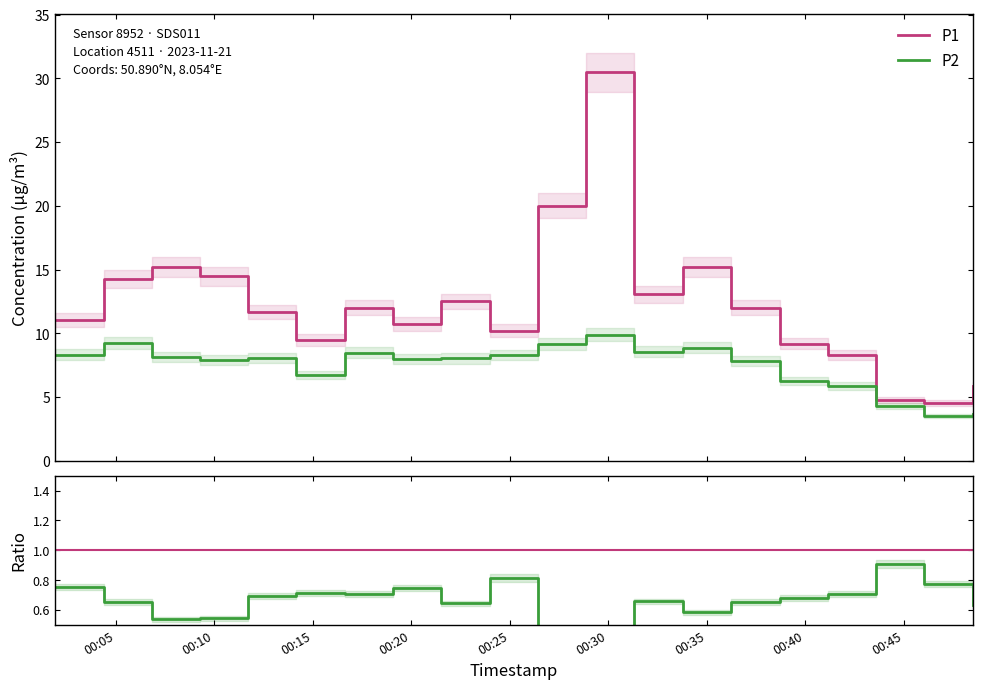

What is the minimum value for P1?

4.5